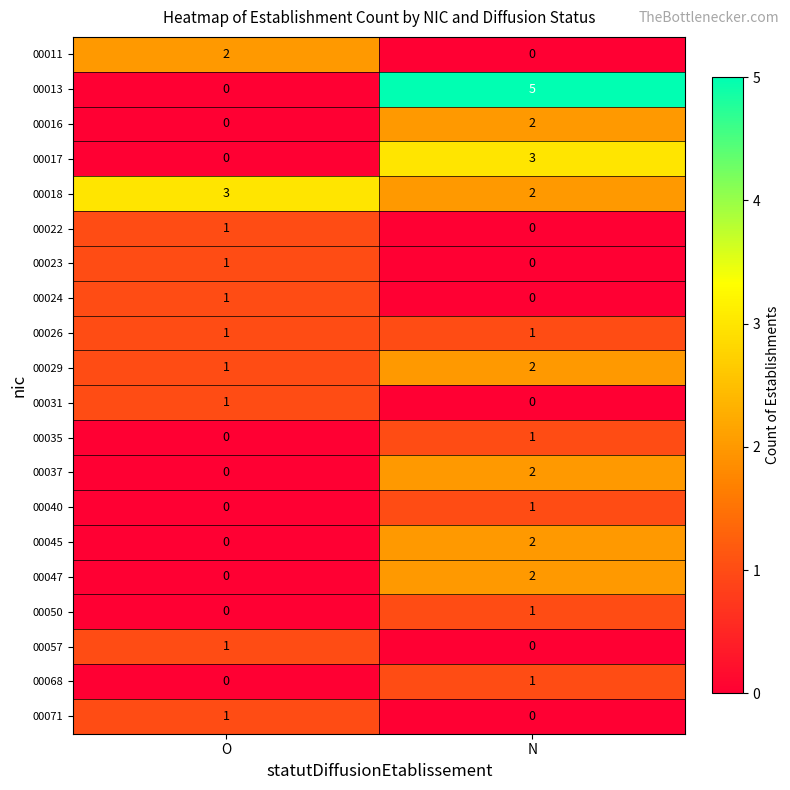

Where is 00035 nearest to the value 0?

O